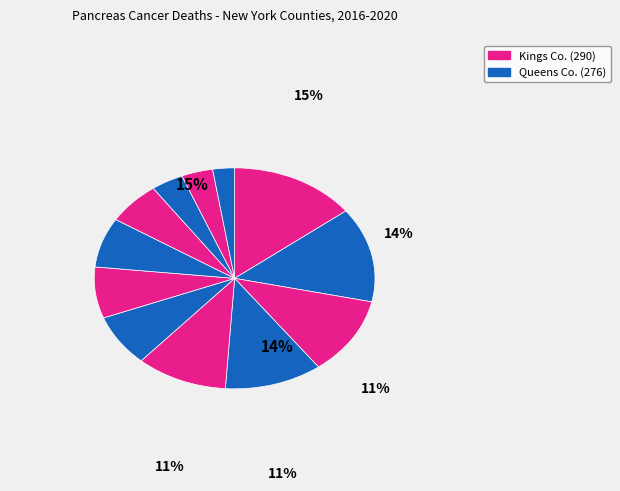

How many slices are in this pie chart?

12